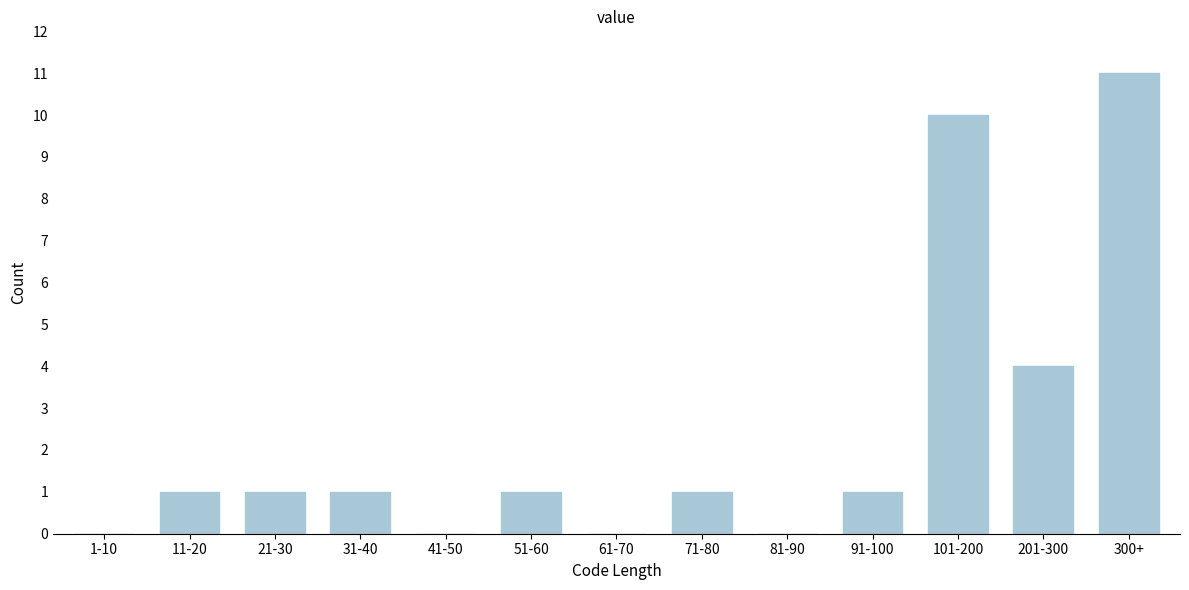

Reading left to right, list all the values displayed in this chart.

1-10=0	11-20=1	21-30=1	31-40=1	41-50=0	51-60=1	61-70=0	71-80=1	81-90=0	91-100=1	101-200=10	201-300=4	300+=11